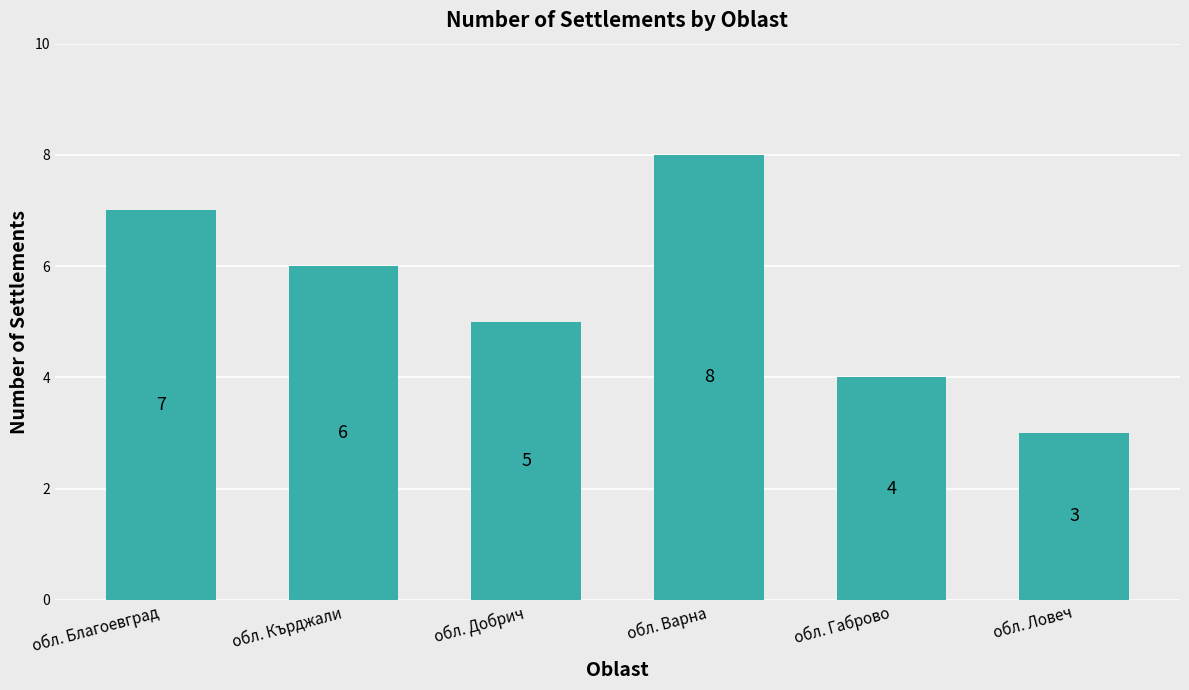

Rank the categories by value from highest to lowest.

обл. Варна, обл. Благоевград, обл. Кърджали, обл. Добрич, обл. Габрово, обл. Ловеч